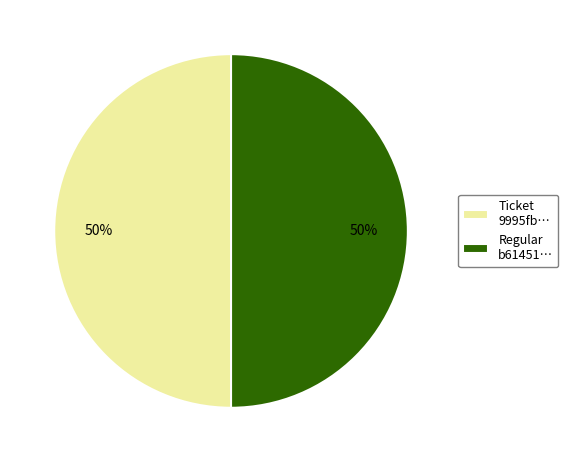

To the nearest percent, what is the average slice percentage?

50%